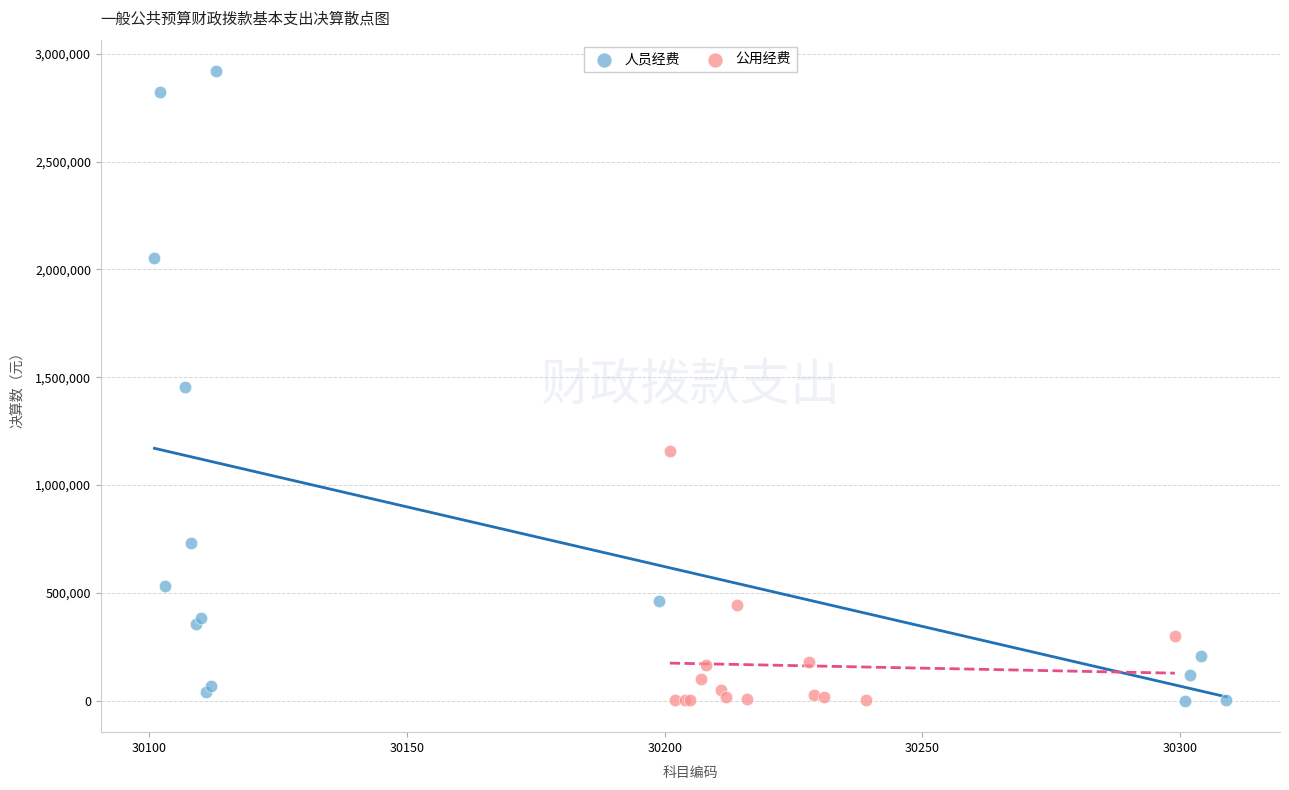

Which series reaches the maximum Y coordinate?

人员经费